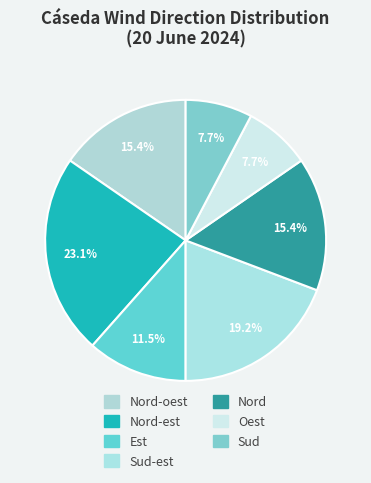

How many slices are in this pie chart?

7